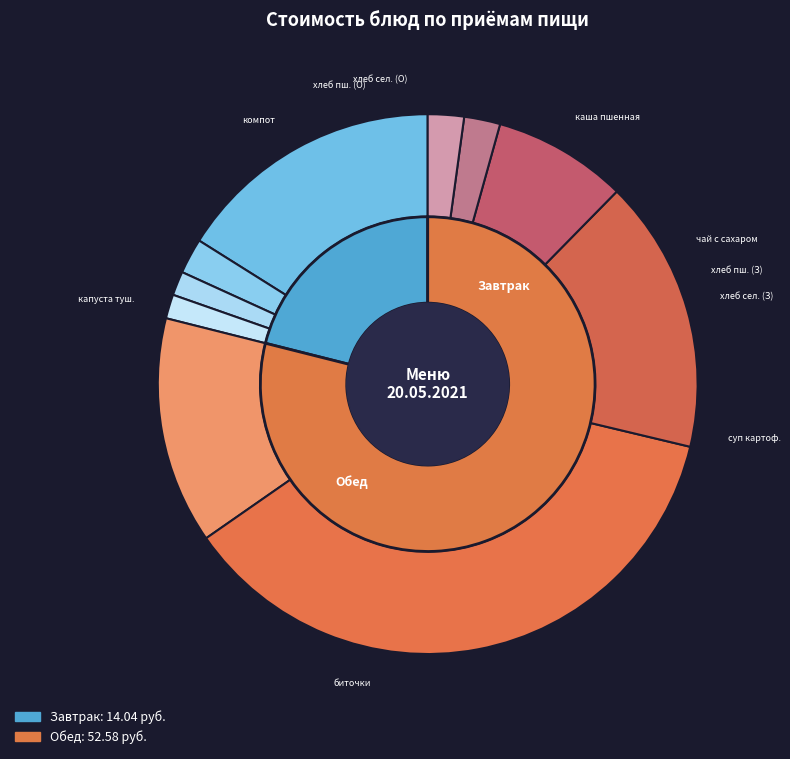

To the nearest percent, what is the difference between the largest and smallest slice percentages?

35%